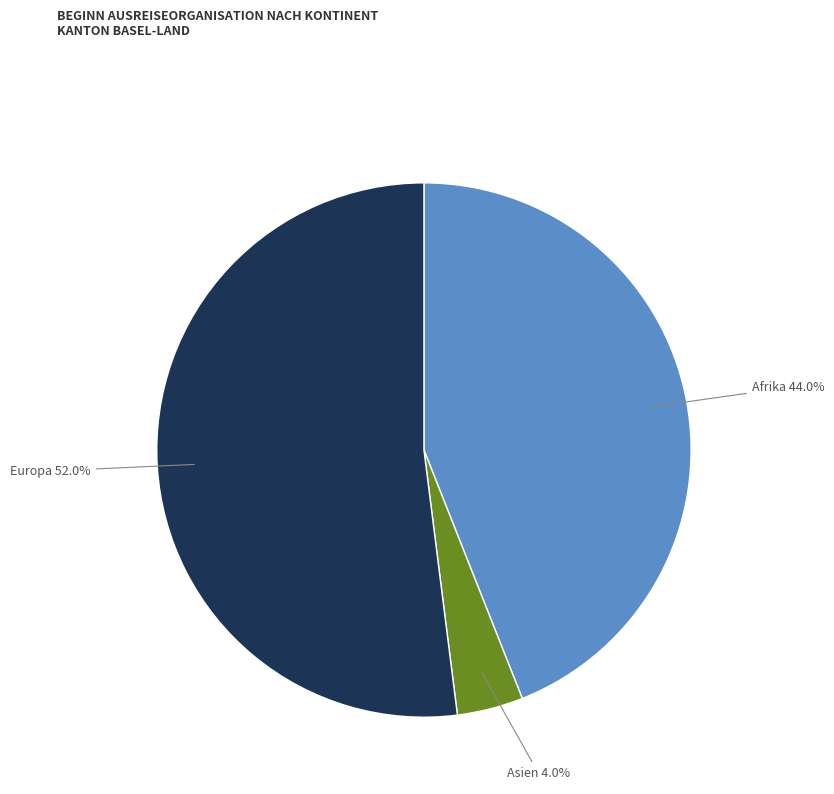

True or false: Afrika accounts for 44% of the total.

True